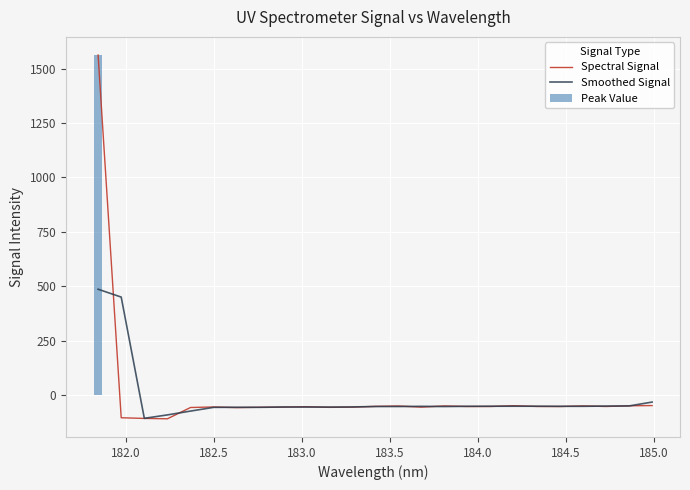

What is the value of the Spectral Signal bar at the 3rd from the left?

-108.3